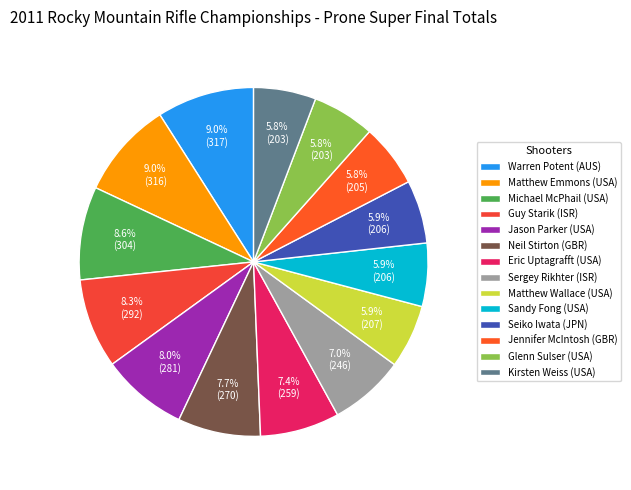

To the nearest percent, what is the combined percentage of Seiko Iwata (JPN) and Matthew Wallace (USA)?

12%